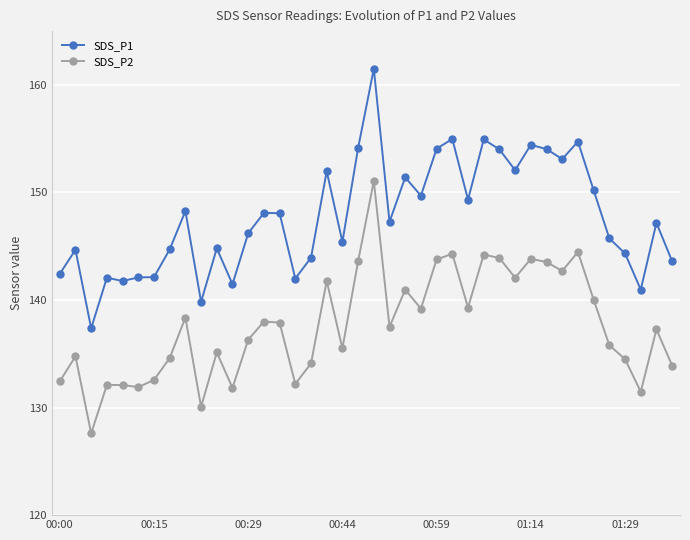

True or false: SDS_P1 and SDS_P2 cross at least once.

False